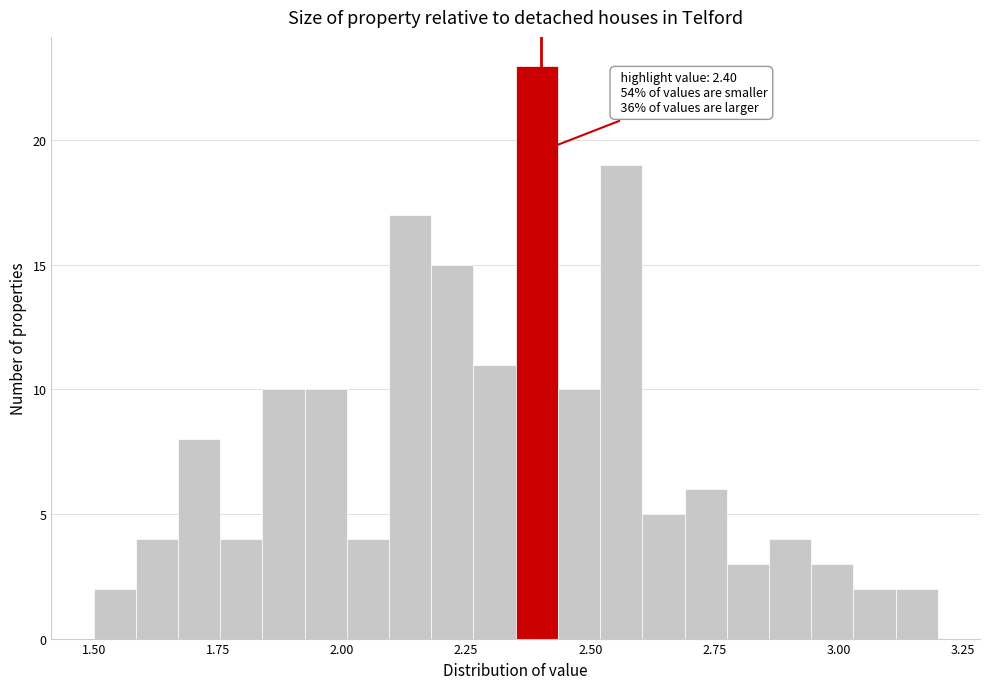

Read against the x-axis, roughly where is the centre of the tallest bar?

2.40